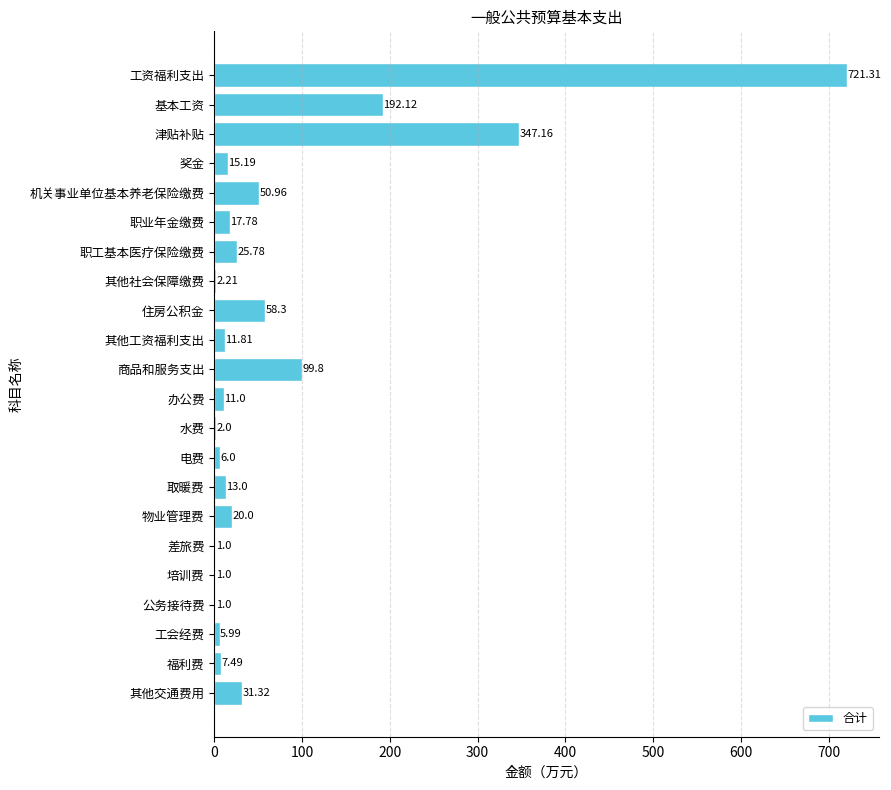

What is the ratio of the value at 其他工资福利支出 to the value at 其他交通费用?

0.4